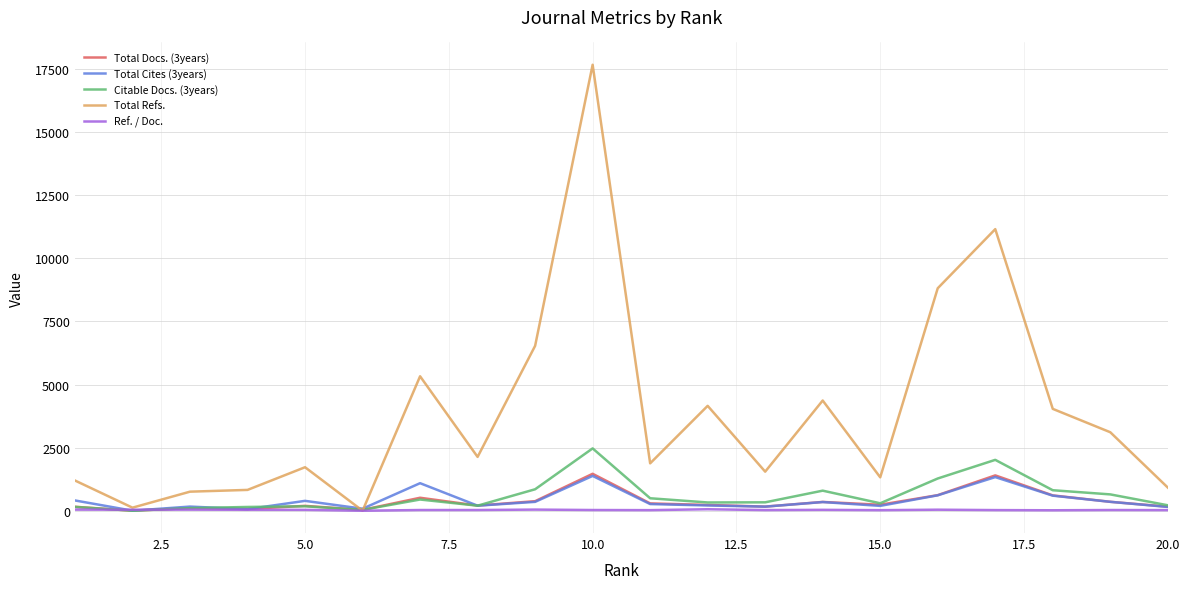

What are all the series names shown in the legend?

Total Docs. (3years), Total Cites (3years), Citable Docs. (3years), Total Refs., Ref. / Doc.